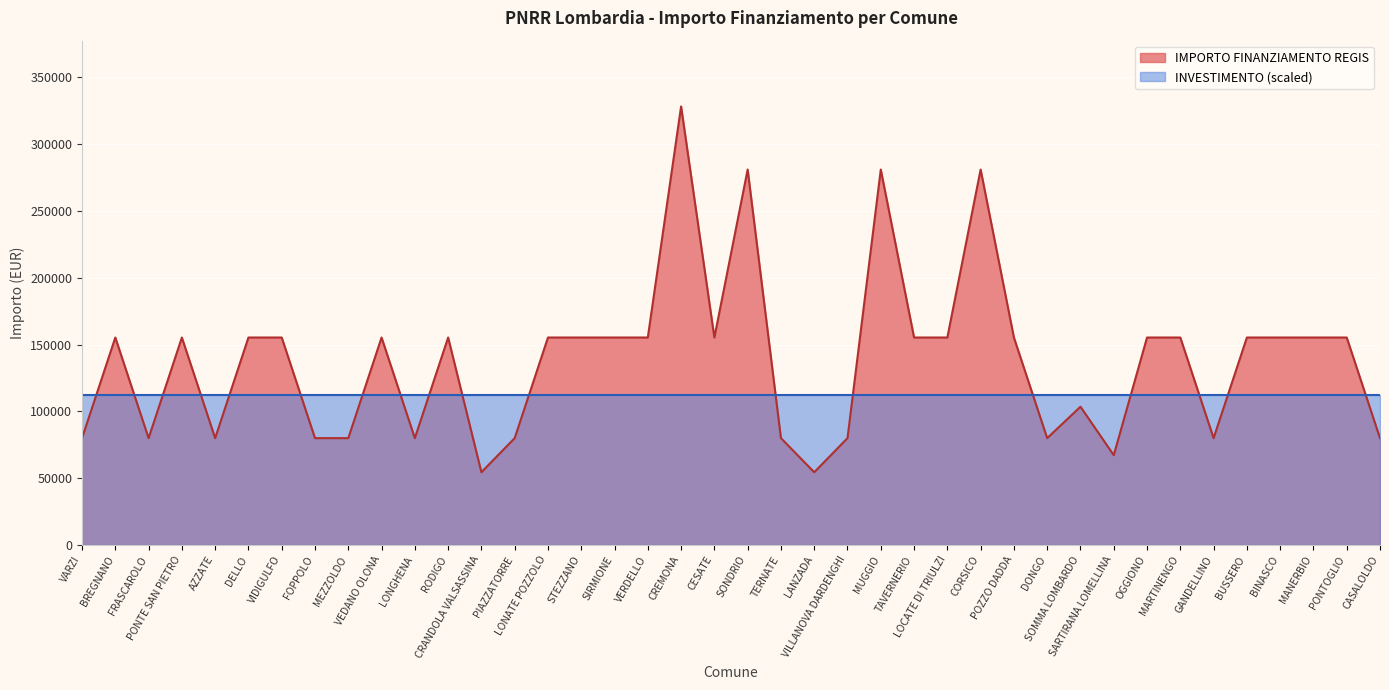

Which has a higher value, CORSICO or VIDIGULFO?

CORSICO